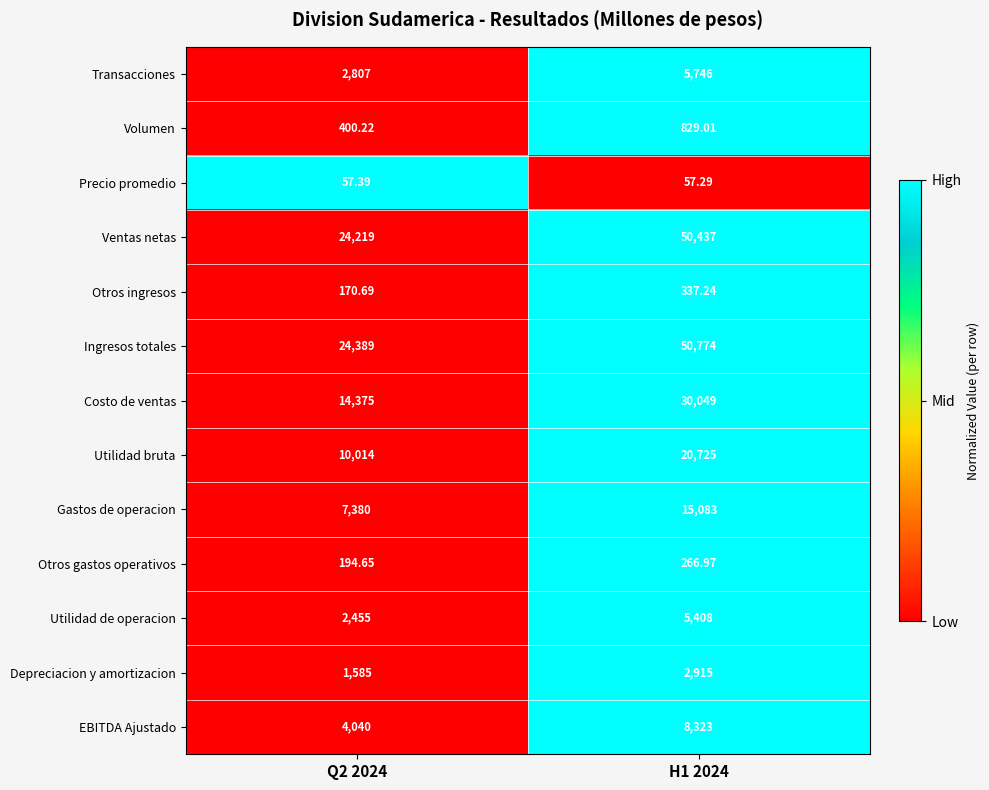

Rank the series by their maximum value, from highest to lowest.

Ingresos totales, Ventas netas, Costo de ventas, Utilidad bruta, Gastos de operacion, EBITDA Ajustado, Transacciones, Utilidad de operacion, Depreciacion y amortizacion, Volumen, Otros ingresos, Otros gastos operativos, Precio promedio